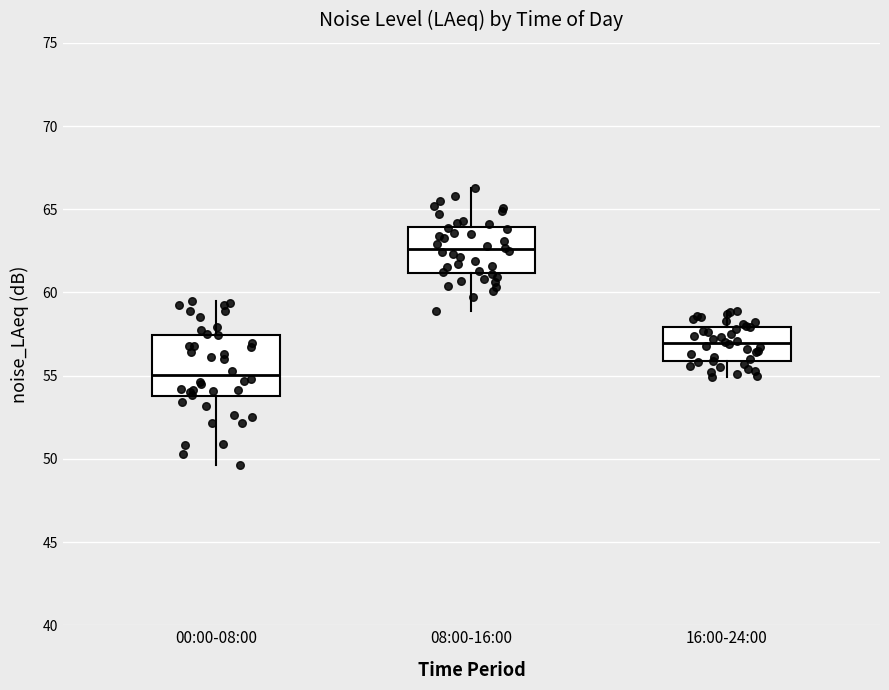

Reading left to right, read every box against the y-axis: the position of its median line, the range the box covers, and the ends of its whiskers. The values are not printed on the chart, so give them approximately, as read against the axis.

00:00-08:00: median 55.0, box 54.0 to 57.5, whiskers 49.5 to 59.5
08:00-16:00: median 62.5, box 61.0 to 64.0, whiskers 59.0 to 66.5
16:00-24:00: median 57.0, box 56.0 to 58.0, whiskers 55.0 to 59.0